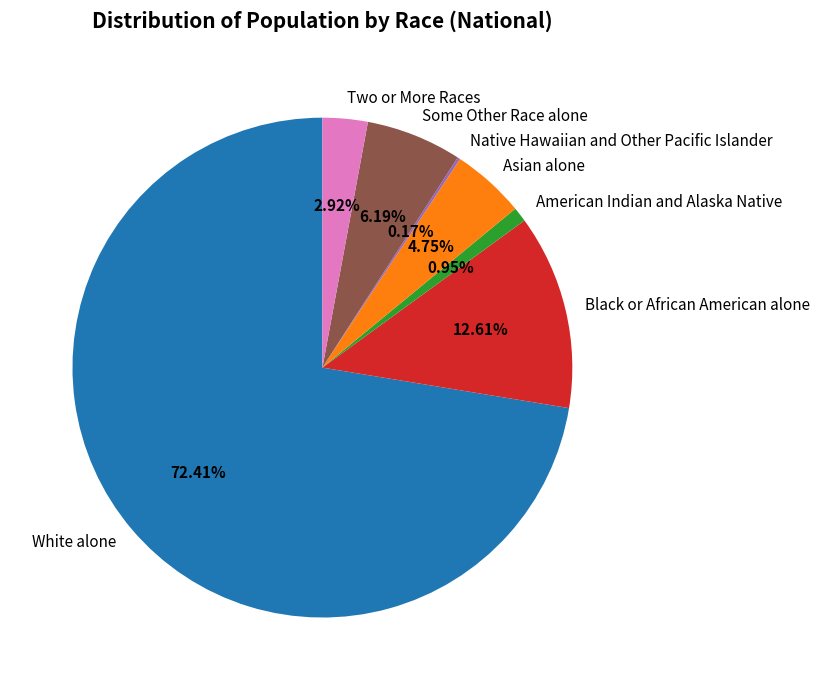

Which slice is the largest?

White alone